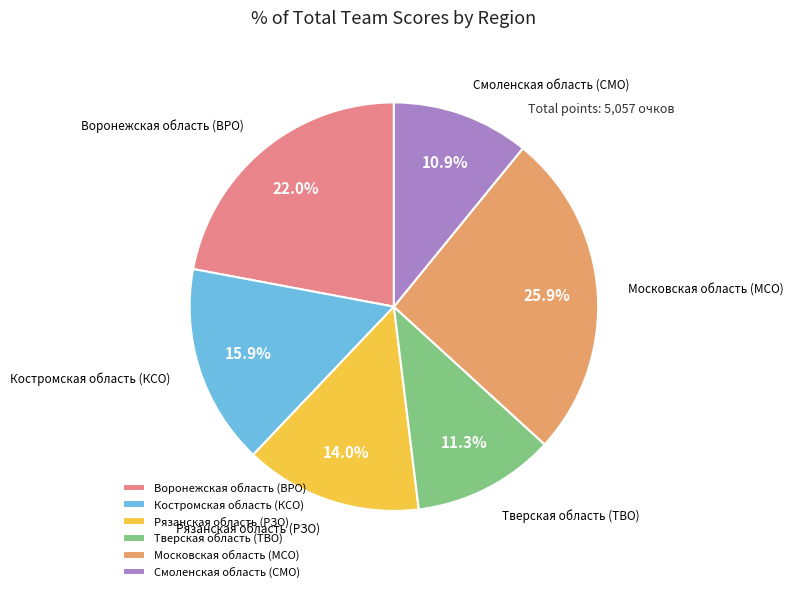

Approximately how many times larger is the value at Костромская область (КСО) compared to Смоленская область (СМО)?

1.5